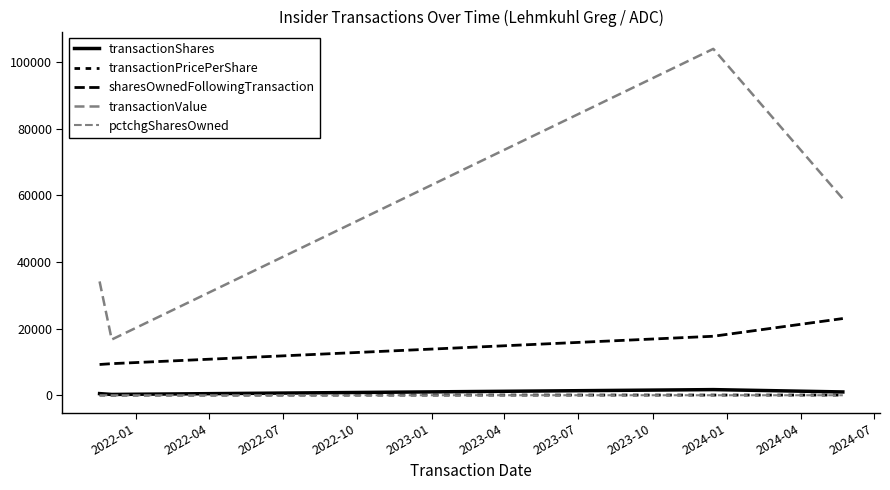

Does the chart have visible grid lines?

No